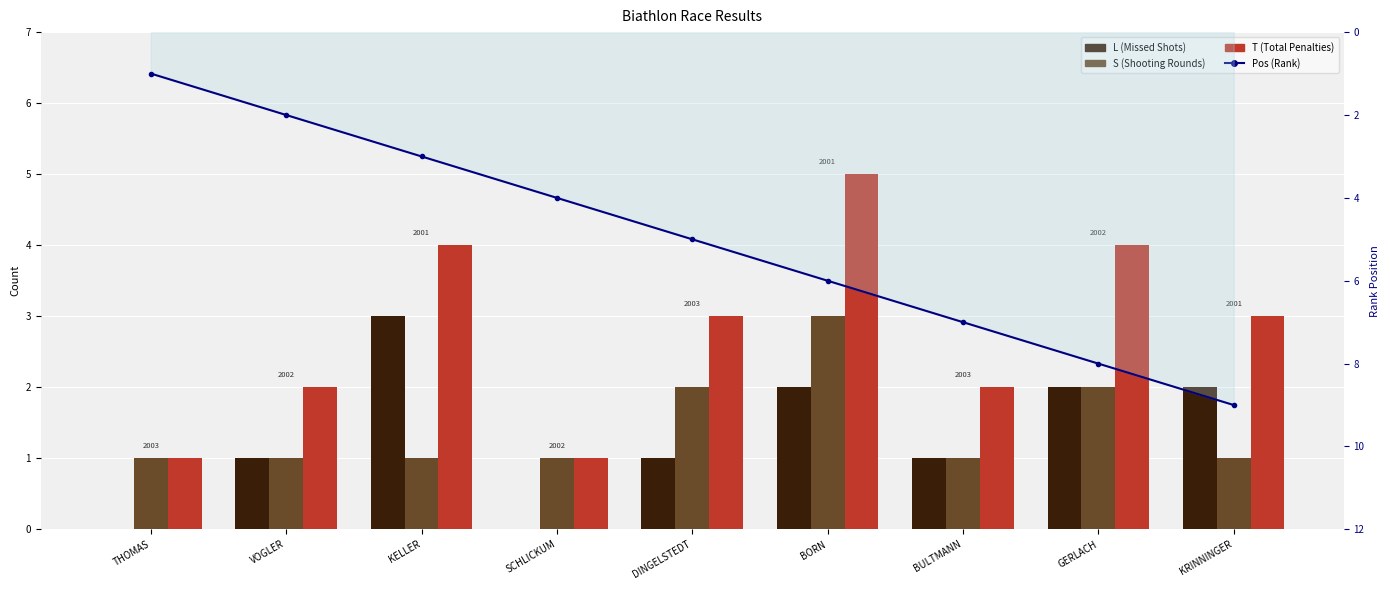

What is the difference between the highest and lowest values at DINGELSTEDT?

4